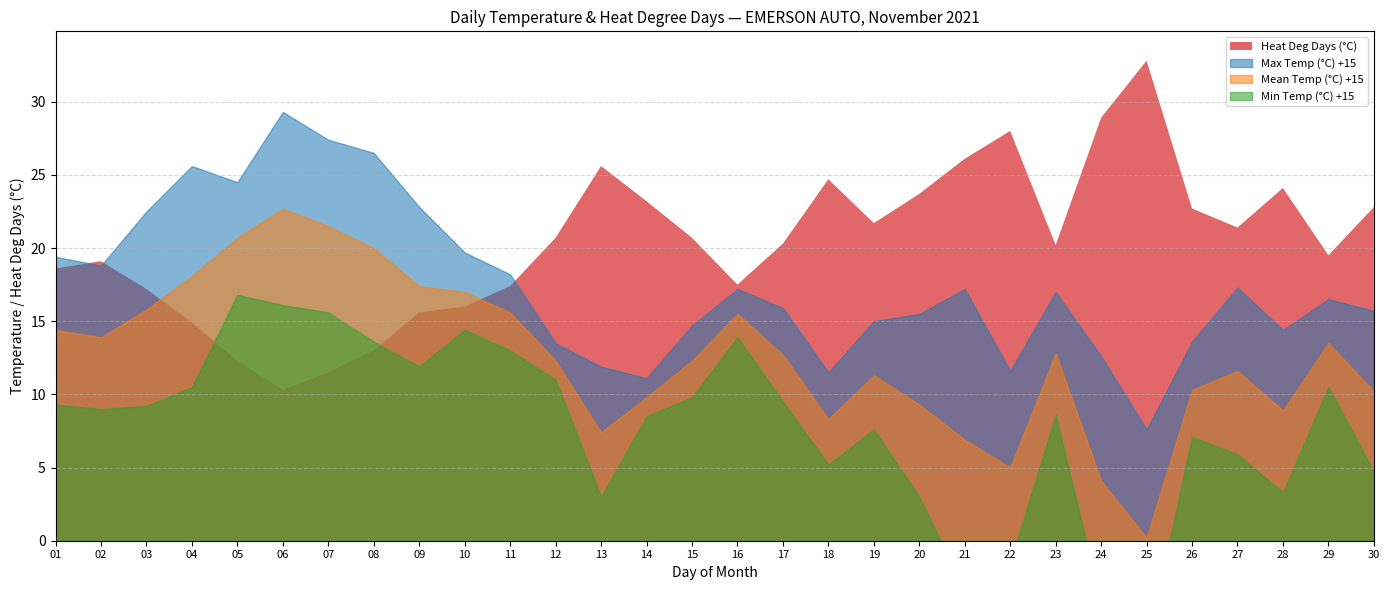

Which category has the highest value in the Max Temp (°C) series?

06